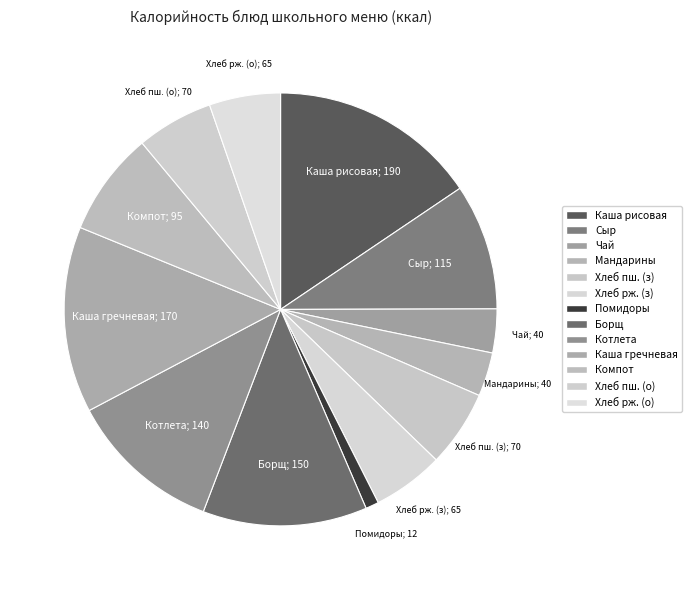

Does any single category account for the majority?

No